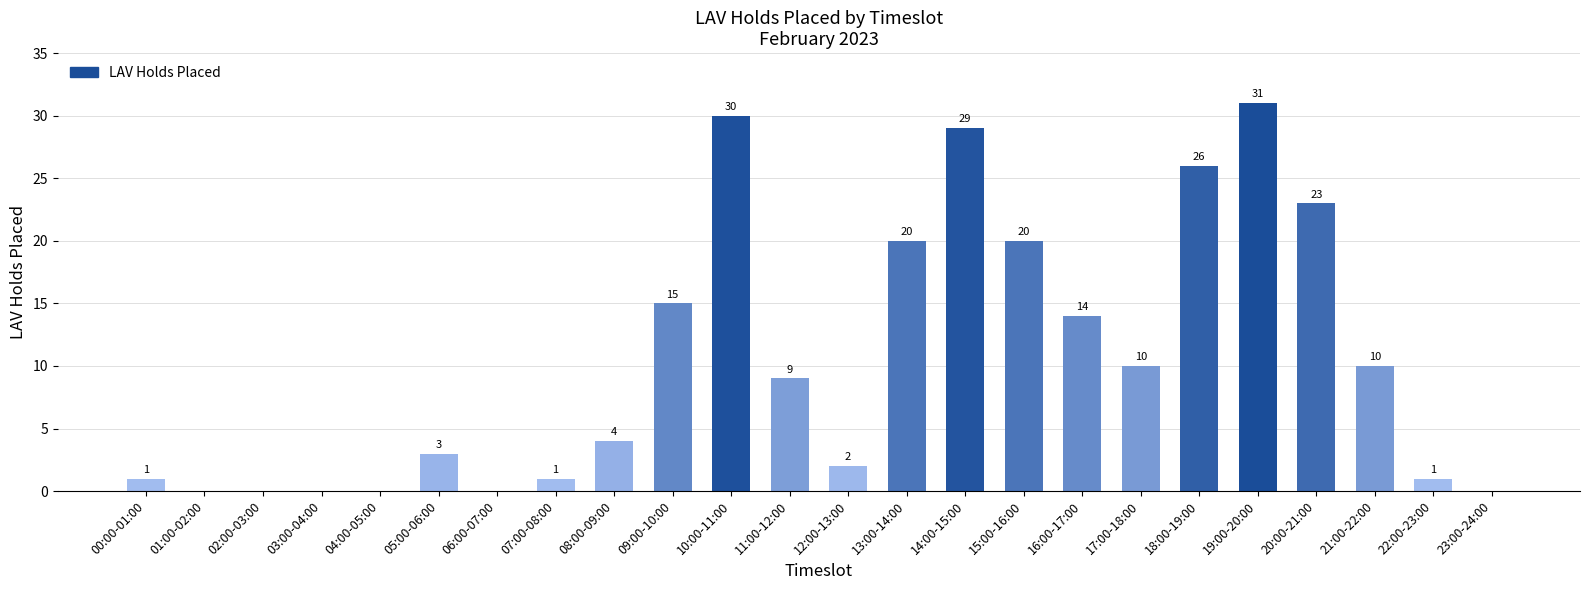

What is the change in value from 04:00-05:00 to 13:00-14:00?

+20